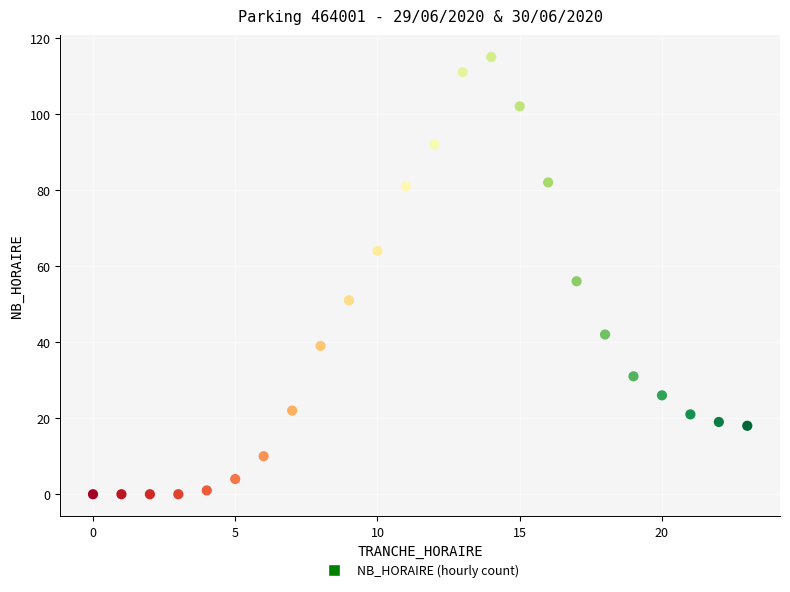

What is the range of X values (max minus min)?

23